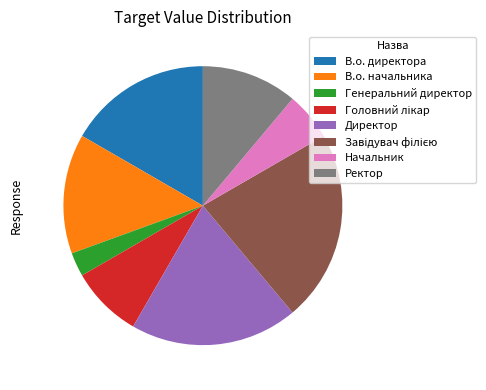

Combined, do Директор and Начальник account for over 50%?

No